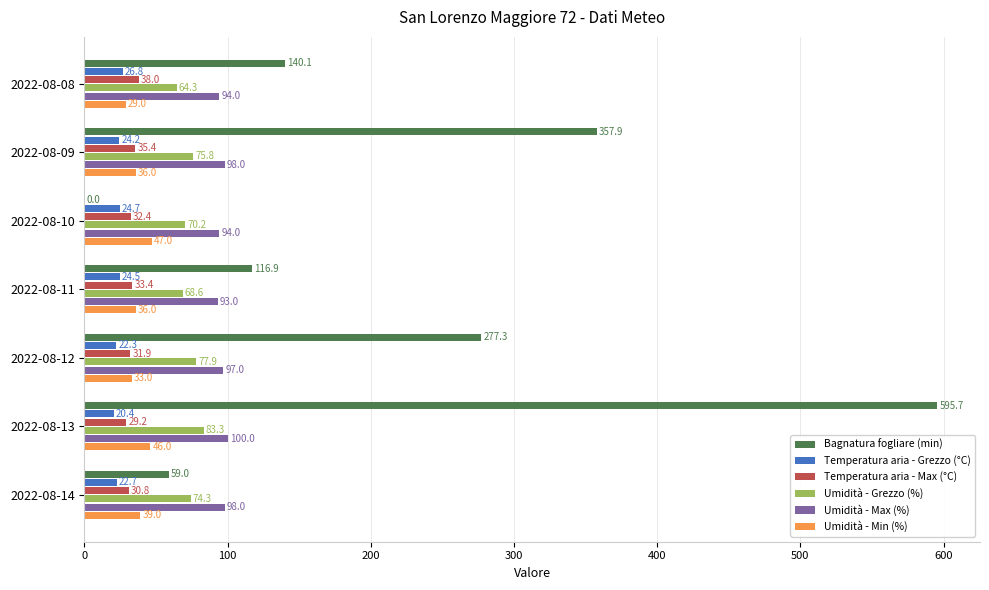

What is the total value across all series at 2022-08-13?

874.6